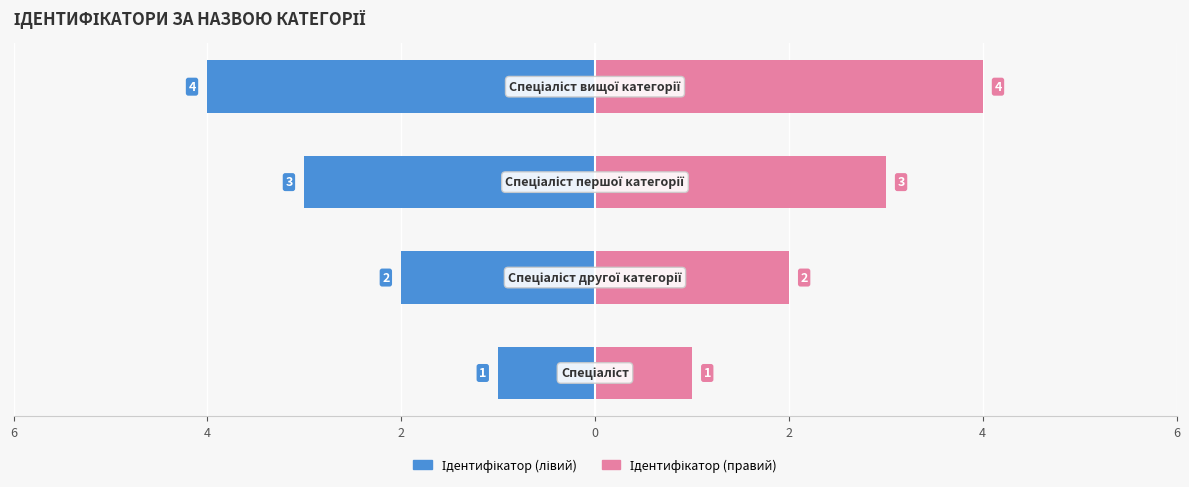

What is the sum of all Ідентифікатор (лівий) values?

-10